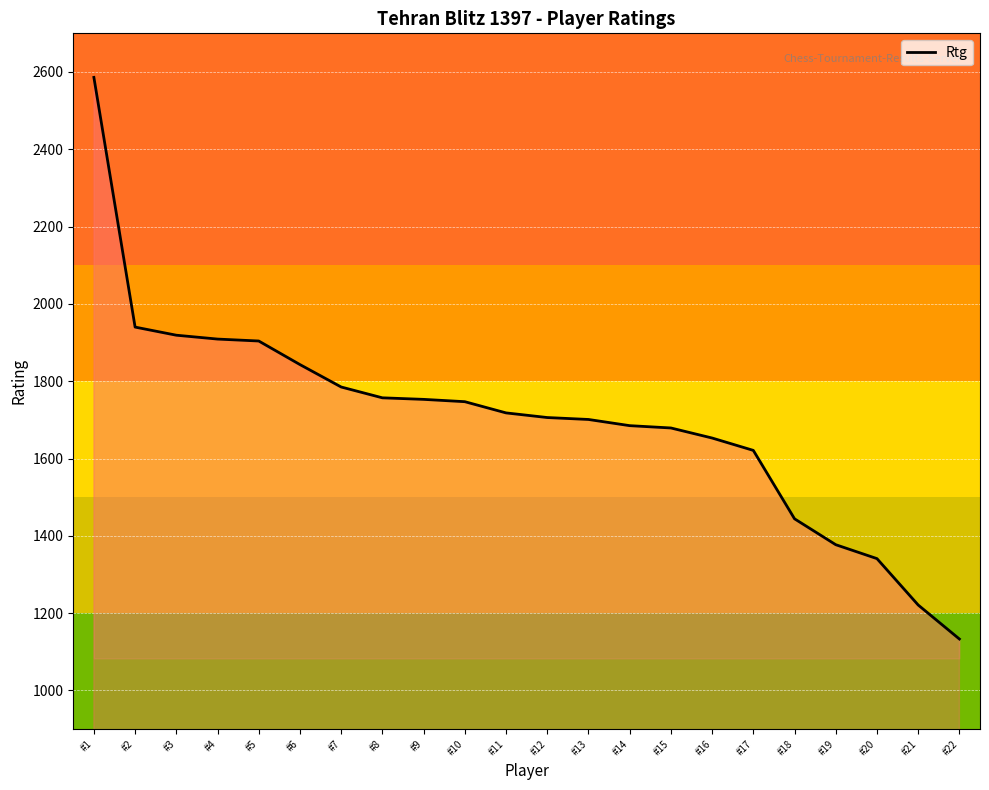

The chart shows a value of 1718 at #11. True or false?

True